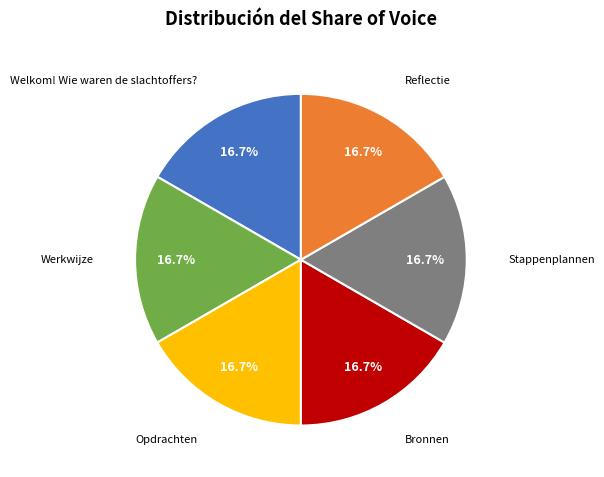

How many segments does this pie chart have?

6